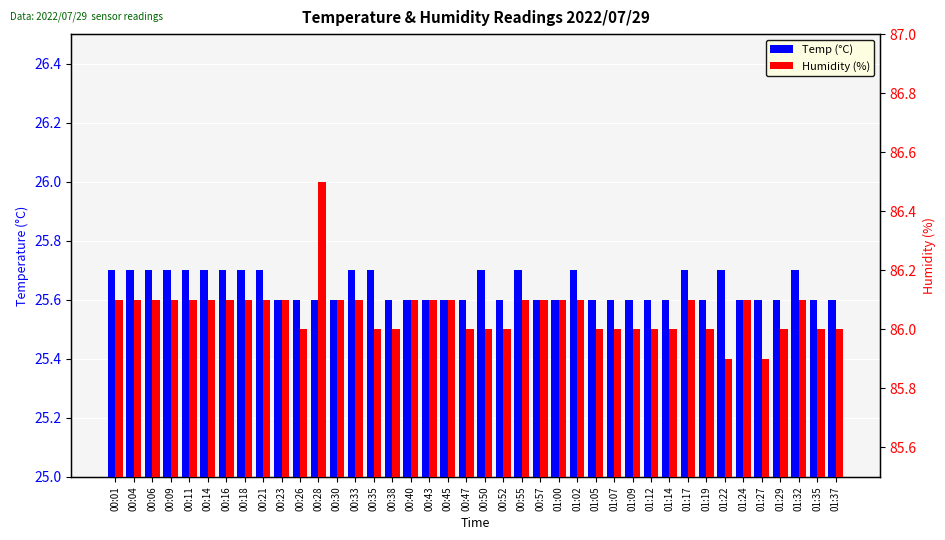

Which category has the highest value in the Temp (°C) series?

00:01